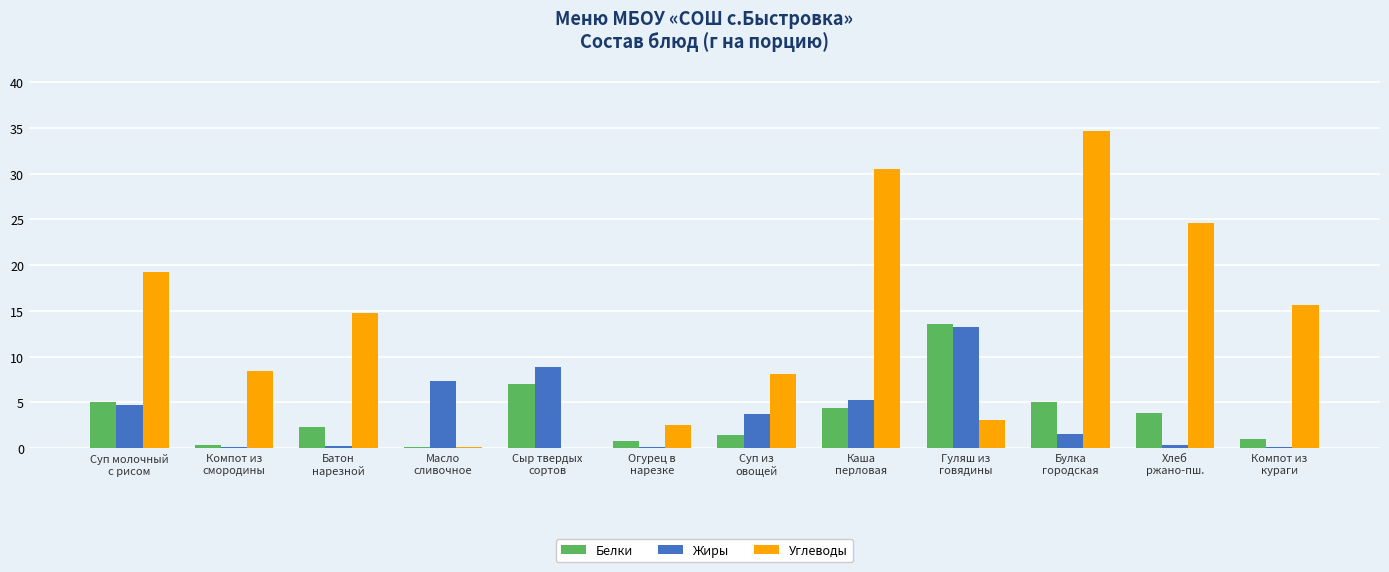

Which series has the largest total across all categories?

Углеводы